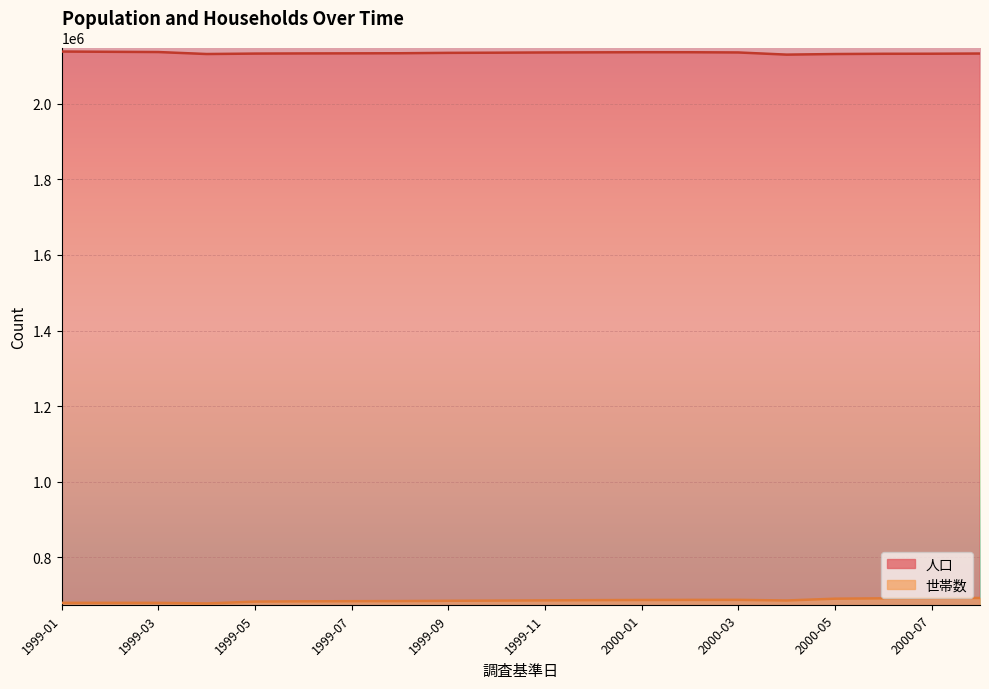

At which category does 世帯数 reach its first local peak?

1999-02